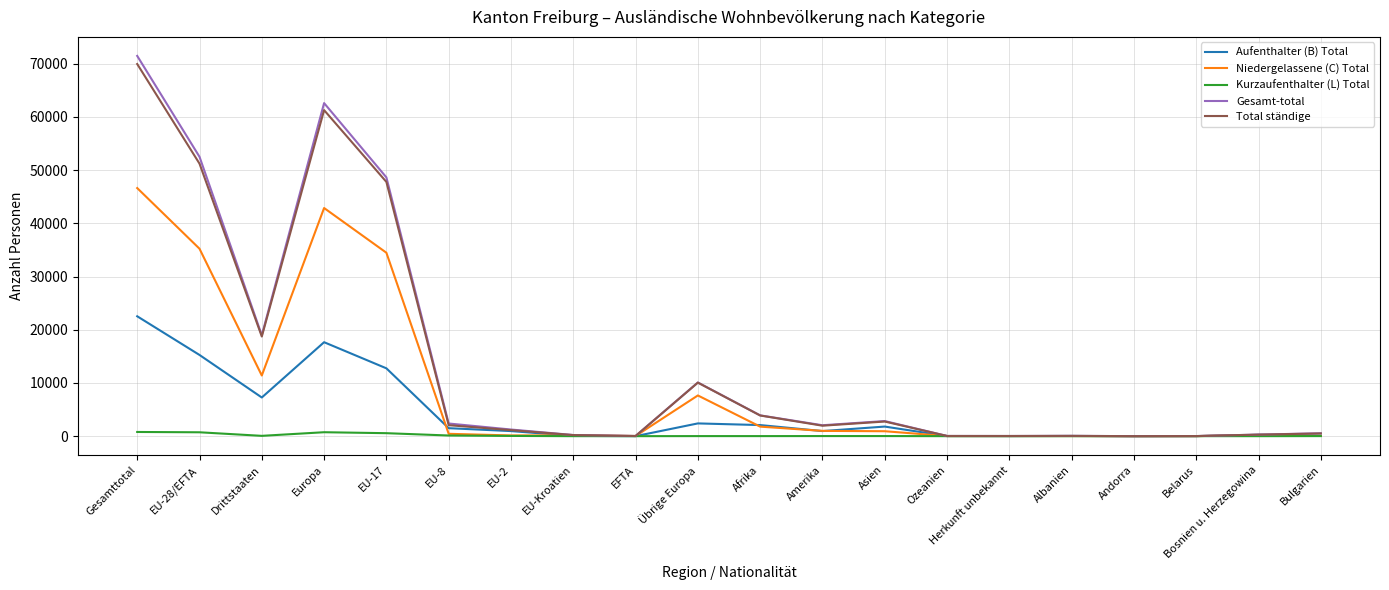

At which category is the sum across all series the highest?

Gesamttotal